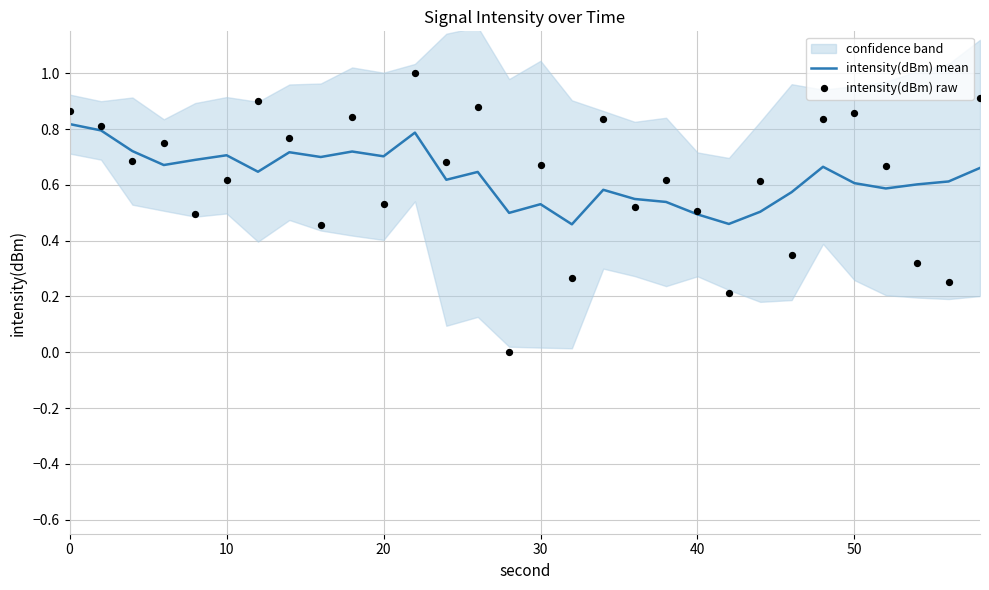

At how many categories does at least one series exceed 0?

30